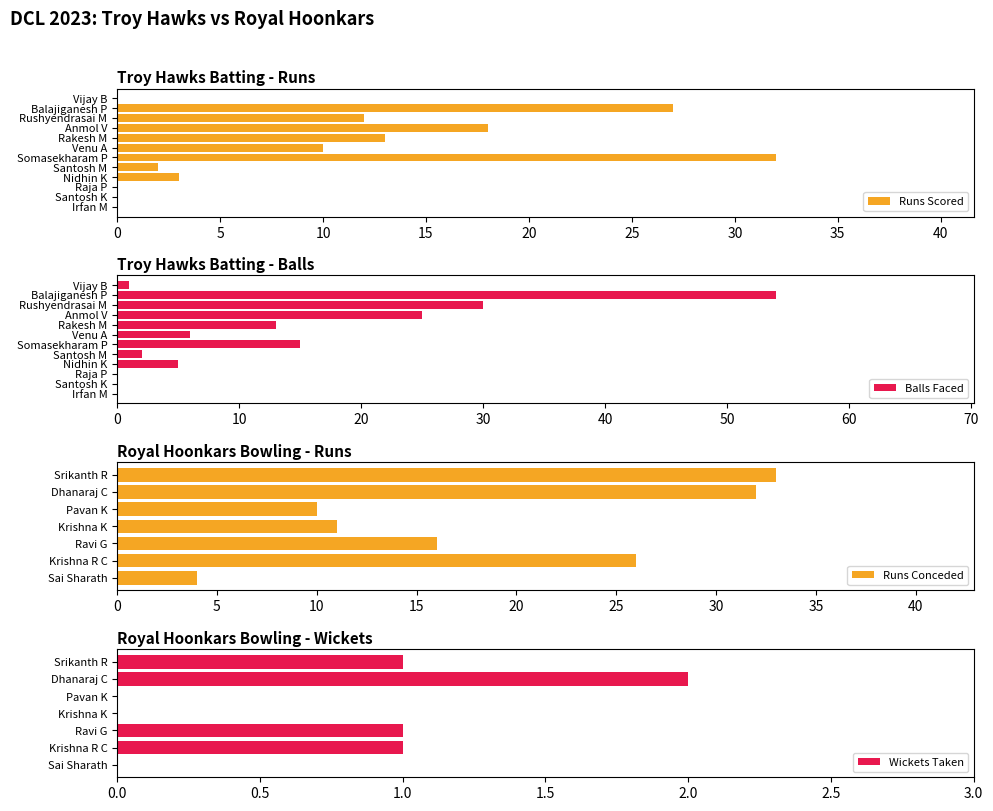

At which label does Runs Scored reach its peak?

Somasekharam P